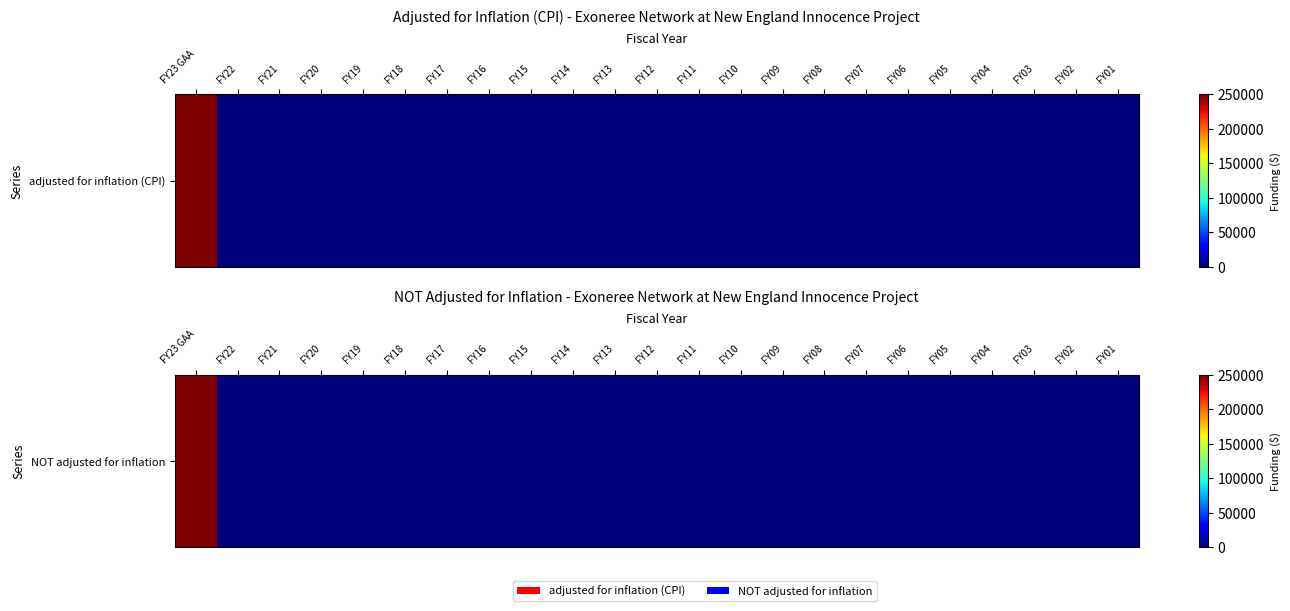

Reading left to right, list all the values displayed in this chart.

250000	0	0	0	0	0	0	0	0	0	0	0	0	0	0	0	0	0	0	0	0	0	0